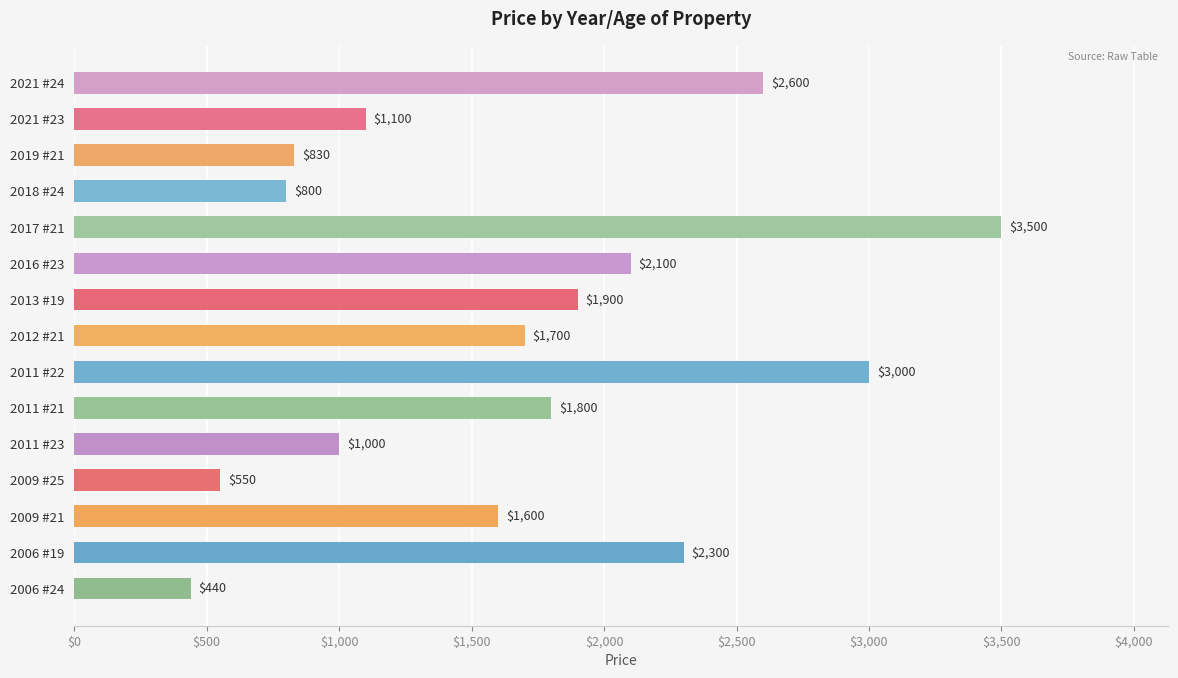

What position from the bottom is 2011 #21?

6